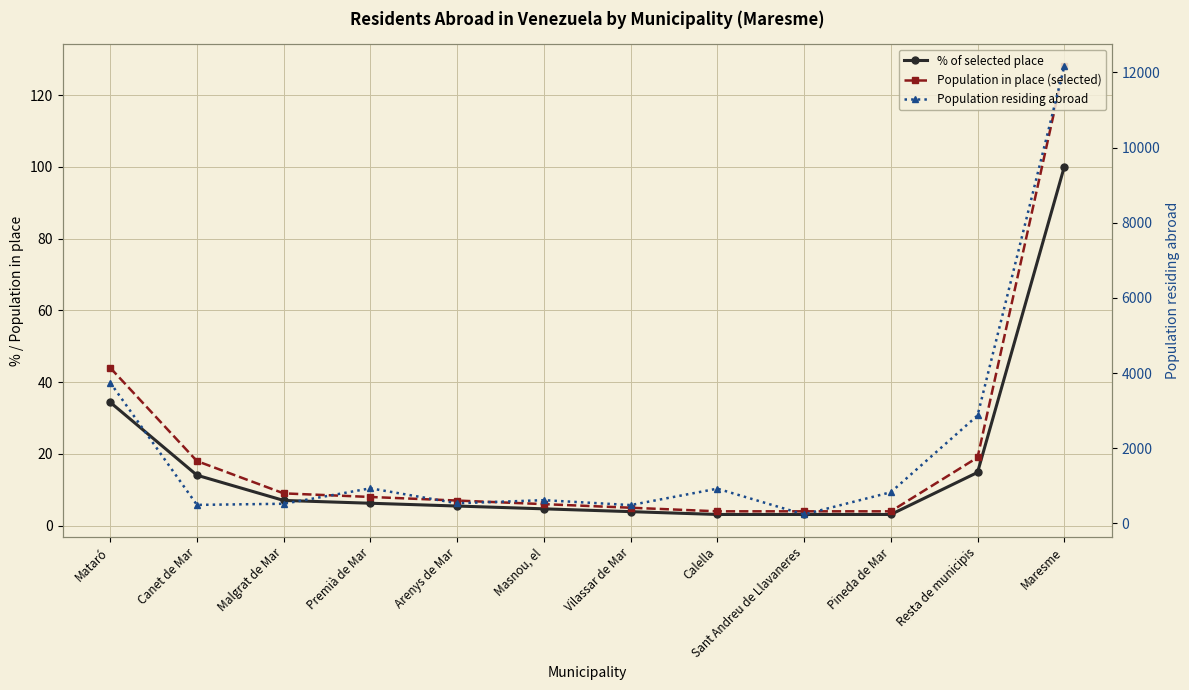

Where does the Population residing abroad series first go above 826?

Mataró